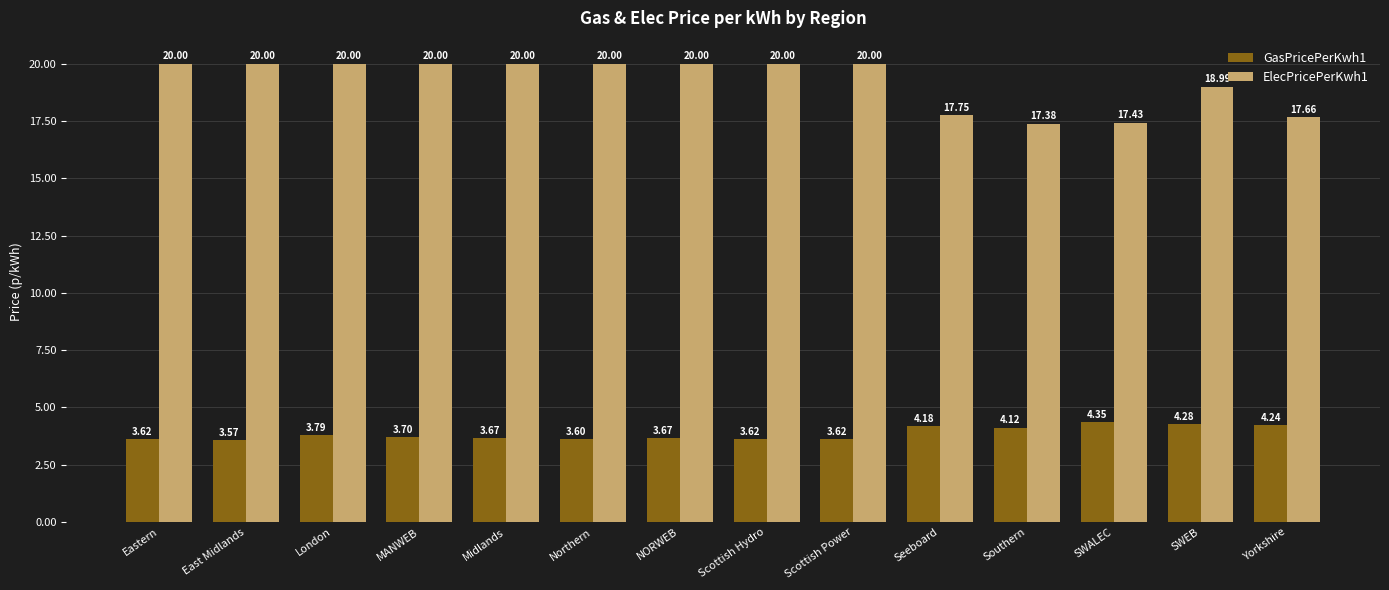

How many data points in ElecPricePerKwh1 are less than 20?

5